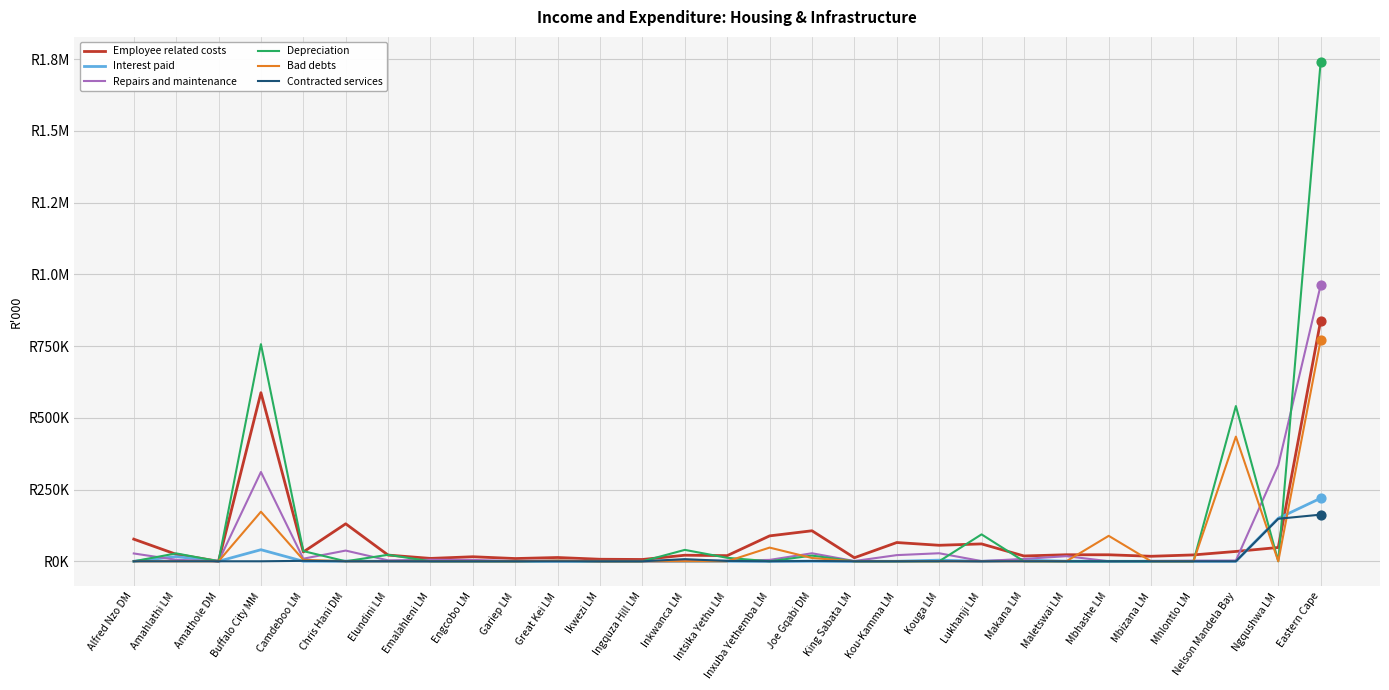

What is the total value across all series at Maletswai LM?

40994